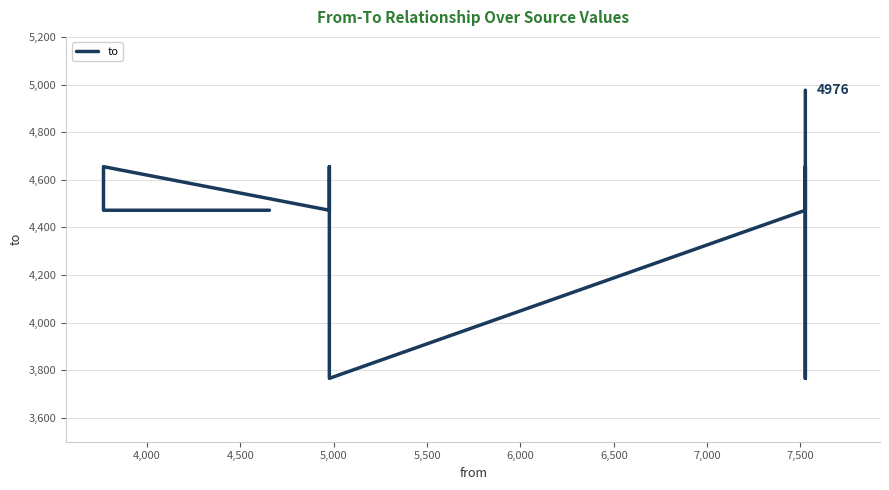

Reading left to right, extract all data points from this chart.

4472	4472	4655	4472	4655	3766	4472	4655	3766	4976